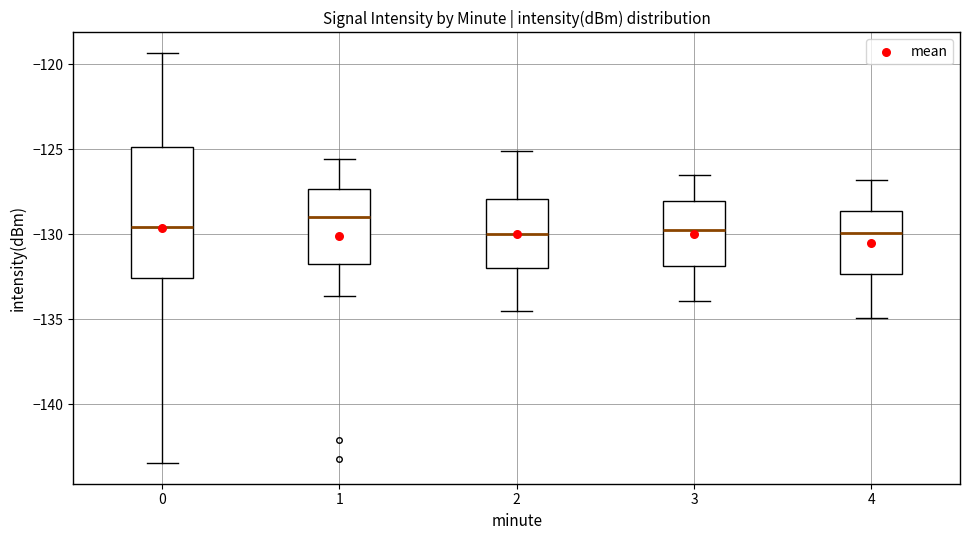

Which box is the tallest, from its lower edge to its upper edge?

0